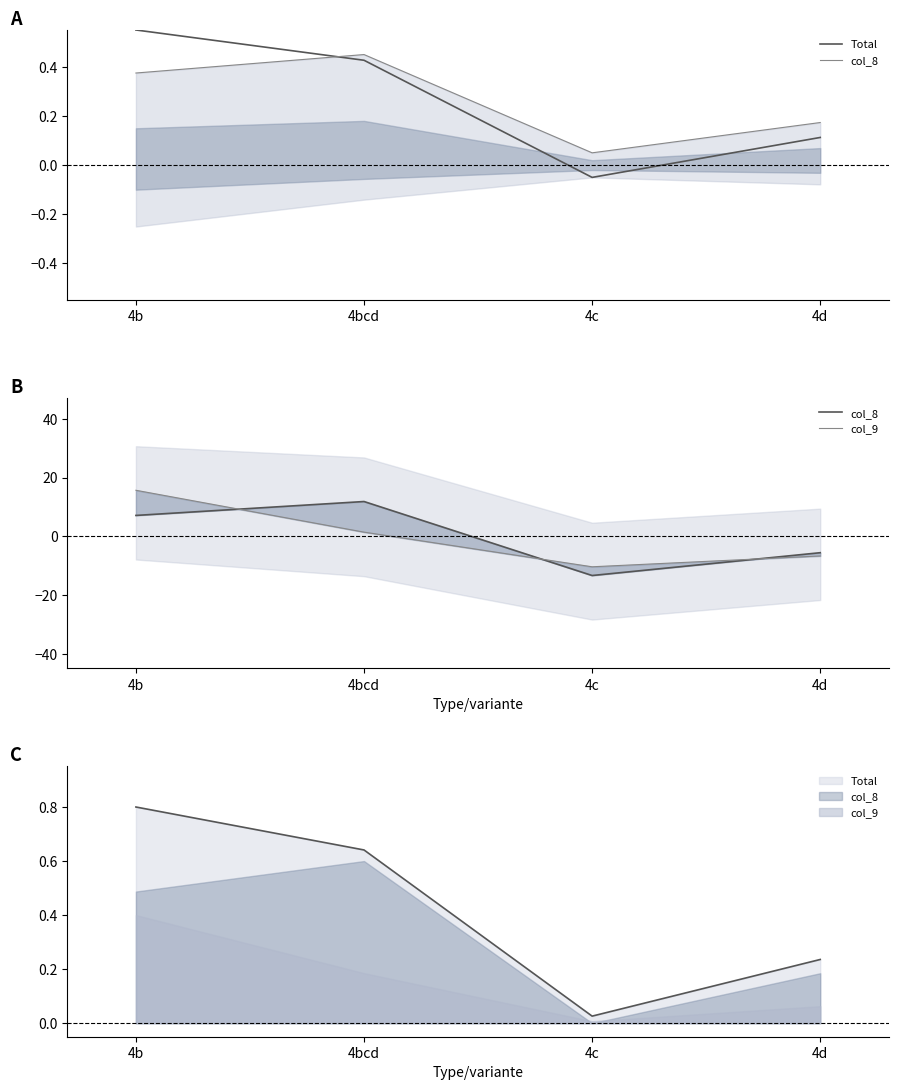

Reading right to left, extract all data points from this chart.

Total: 4d=0.1	4c=-0.1	4bcd=0.4	4b=0.5
col_8: 4d=-5.6	4c=-13.4	4bcd=11.8	4b=7.1
col_9: 4d=-6.7	4c=-10.4	4bcd=1.4	4b=15.7